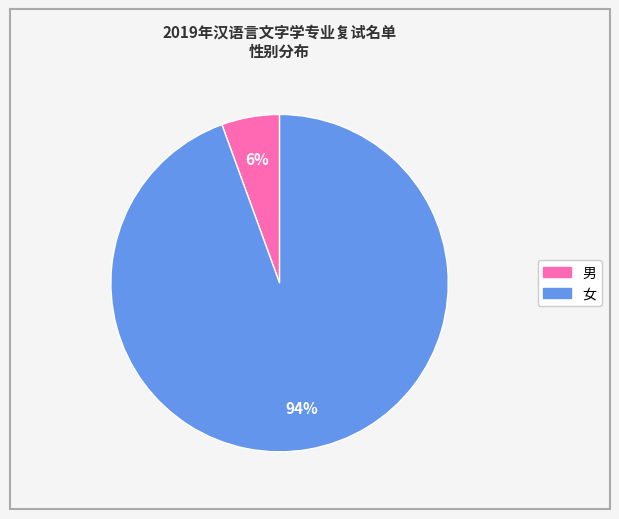

How many slices are in this pie chart?

2